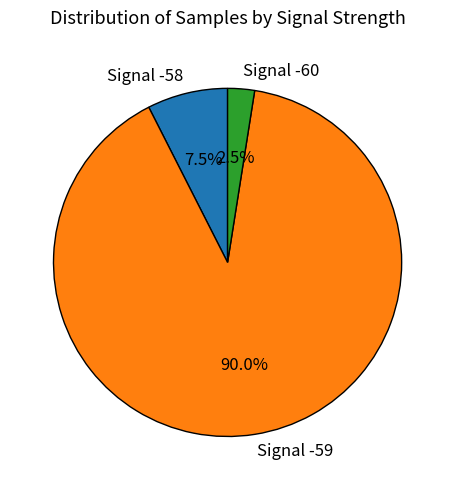

Does any single category account for the majority?

Yes